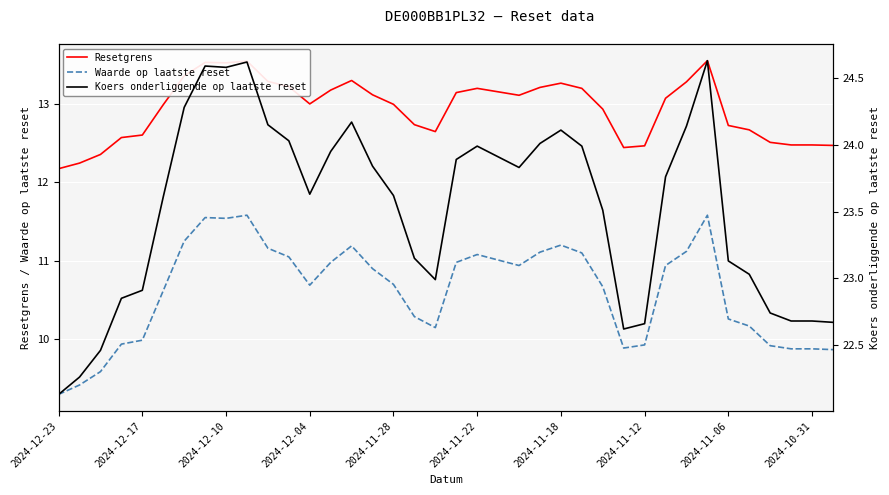

True or false: Resetgrens has a value of 12.2 at 2024-12-23.

True